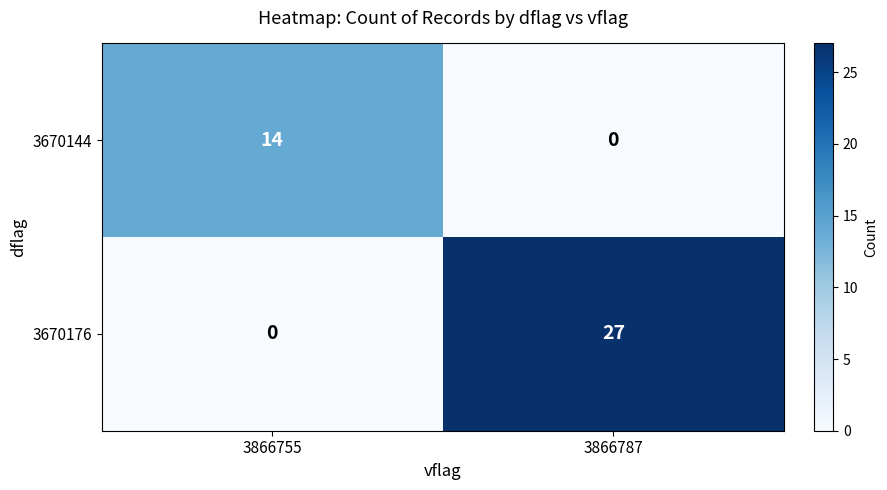

What is the spread (max minus min) of values at 3866787?

27